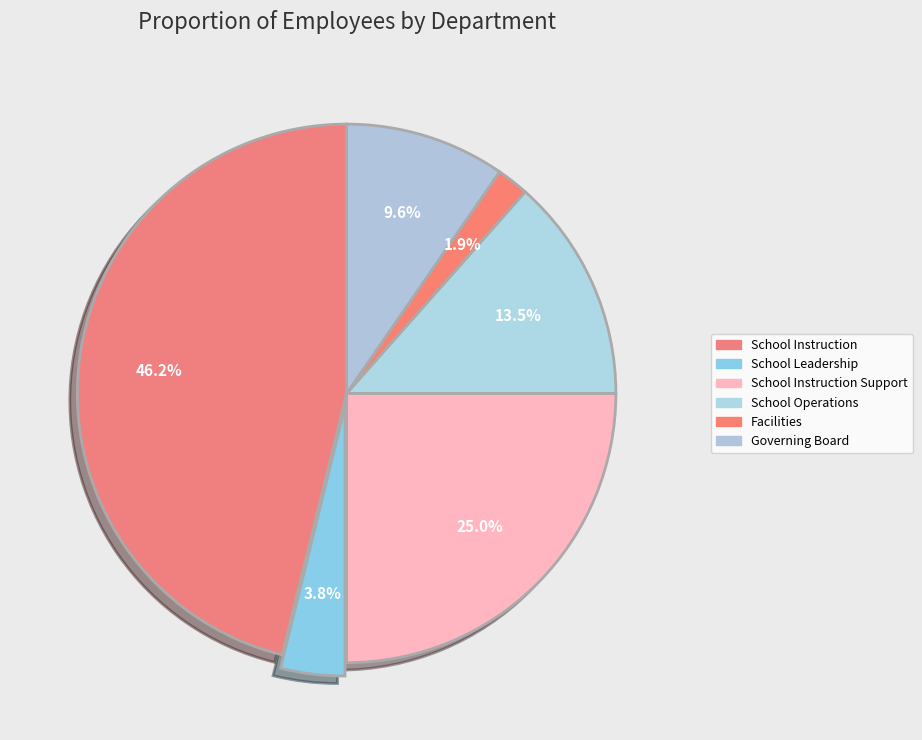

What is the smallest slice in the pie chart?

Facilities